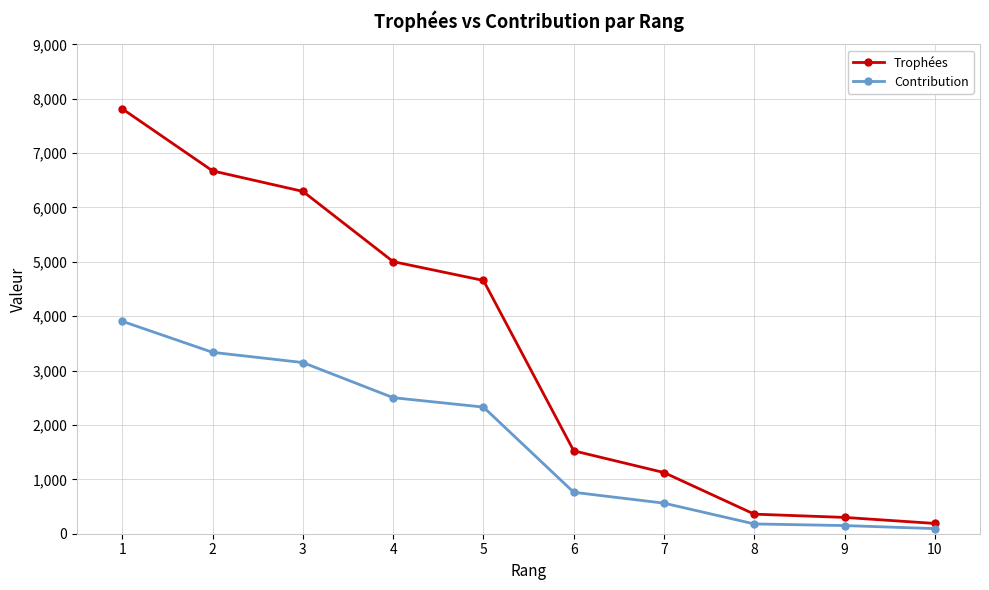

The value of Trophées at 10 is 189. True or false?

True